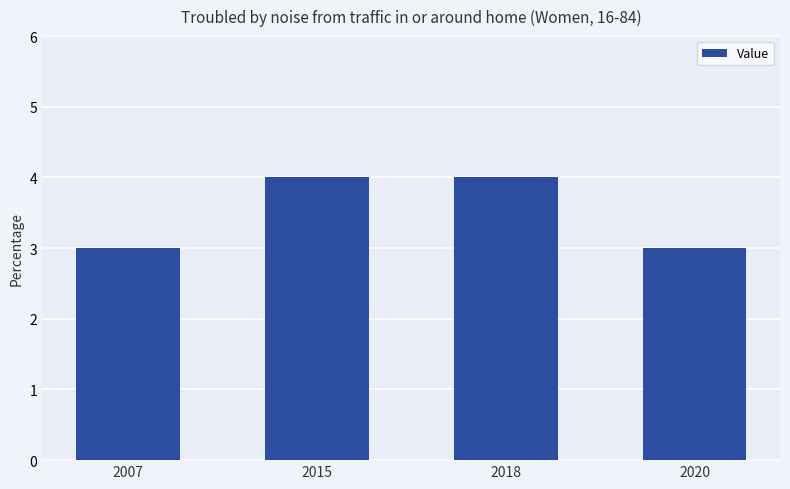

What is the value of the 3rd bar from the left?

4